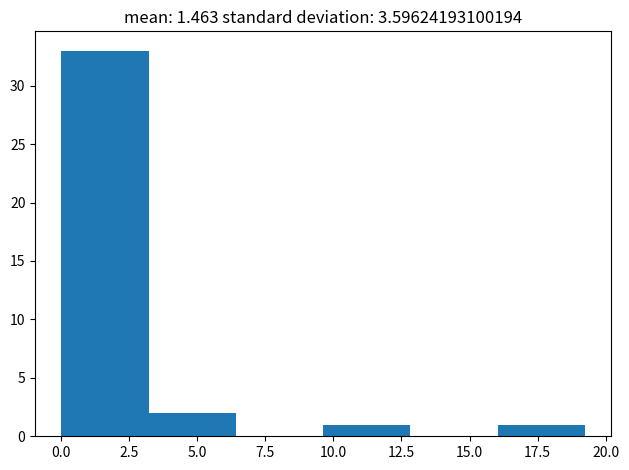

How tall is the bar that spans 9.5 to 13.0 on the x-axis? Neither the bar edges nor the heights are printed on the chart, so give them approximately, as read against the axes.

1